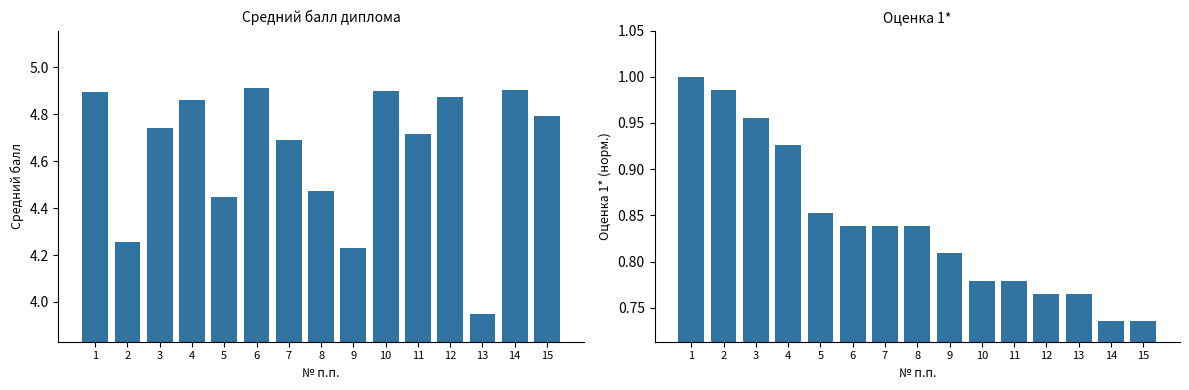

Which has a higher value, 7 or 11?

11